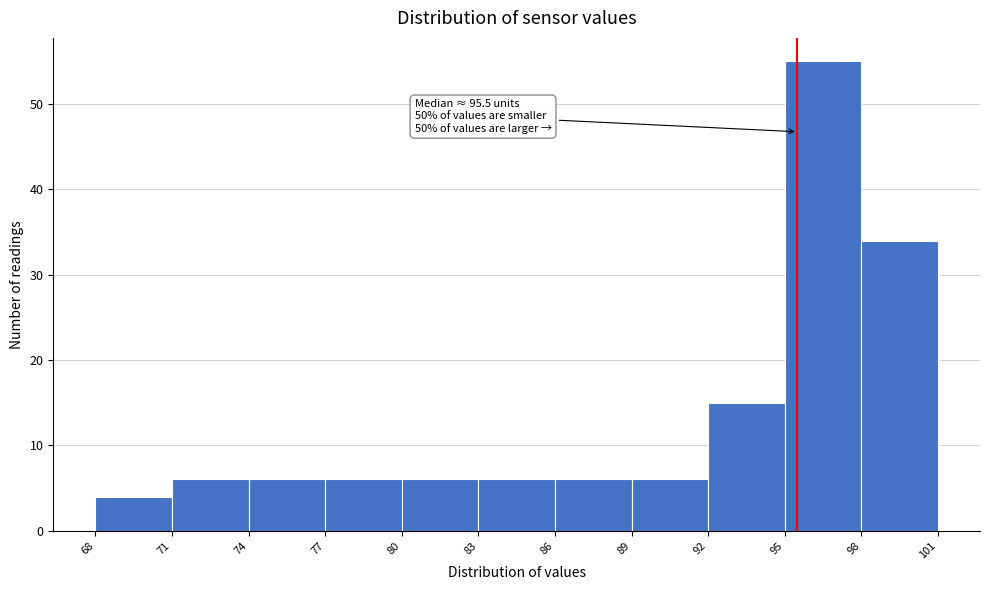

Over which range of the x-axis is the bar tallest?

95 to 98